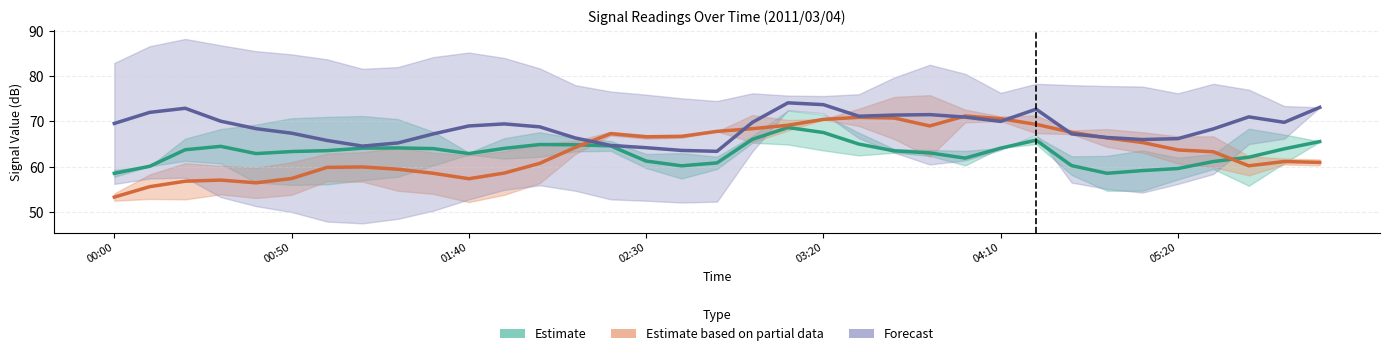

What is the value of the Estimate point at the 7th from the left?

63.5